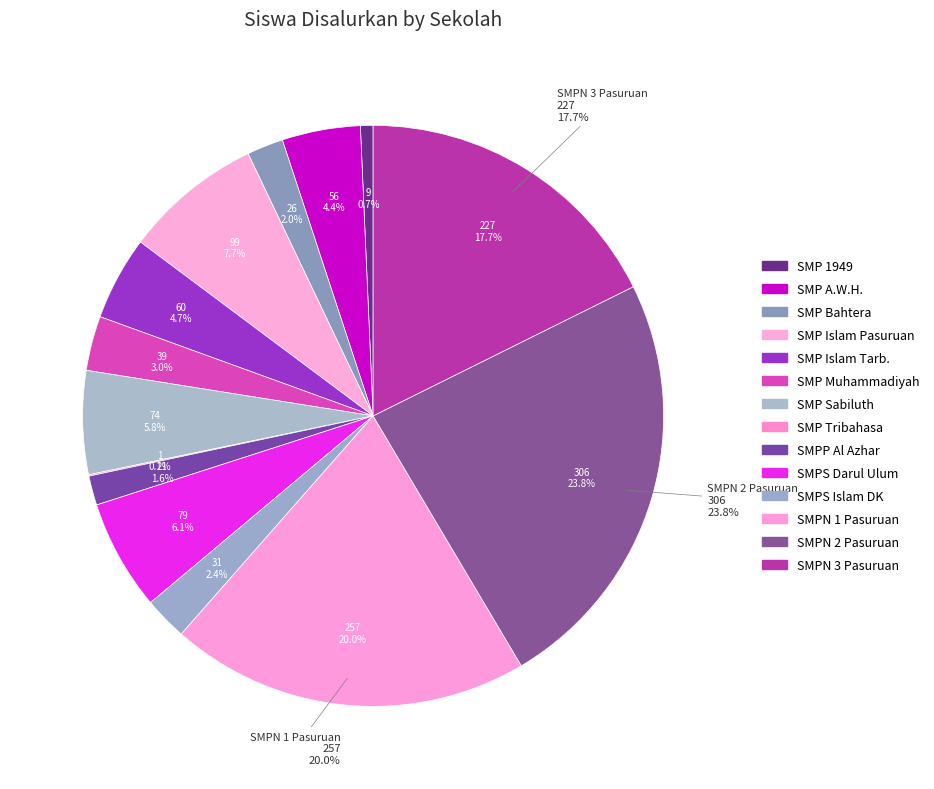

How many slices are in this pie chart?

14